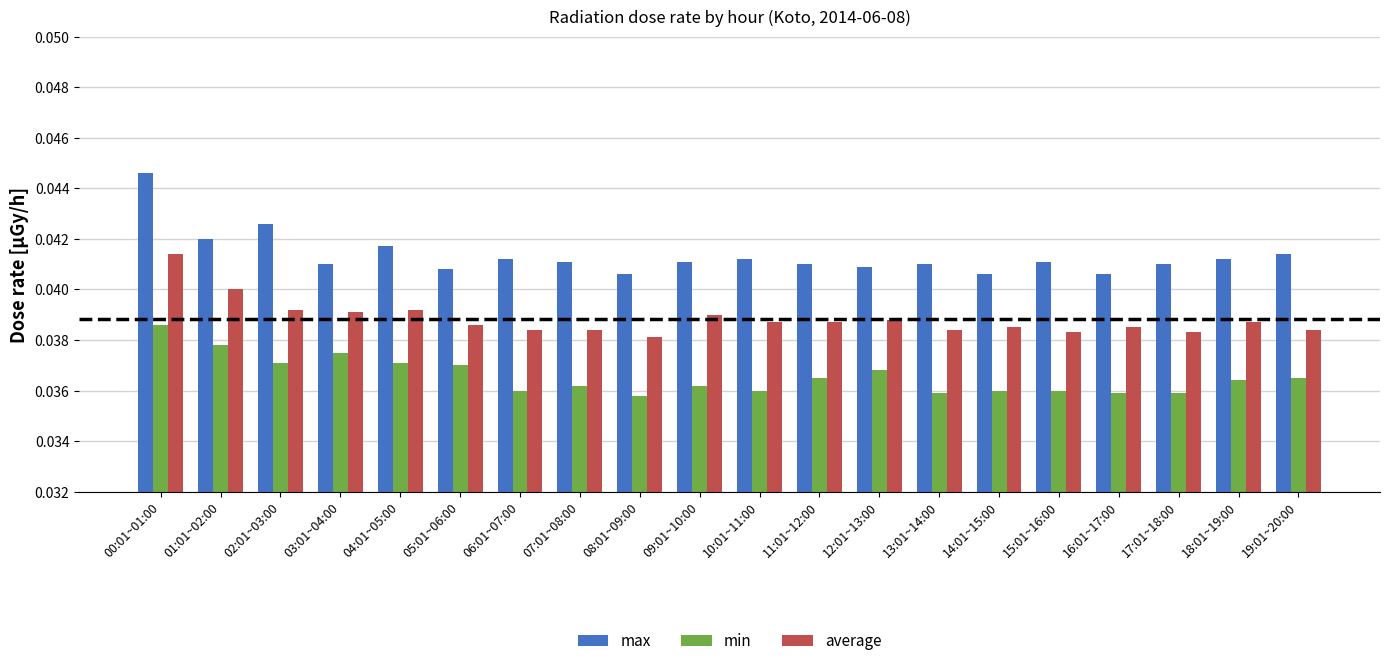

At which category does the chart reach its peak across all series?

00:01~01:00